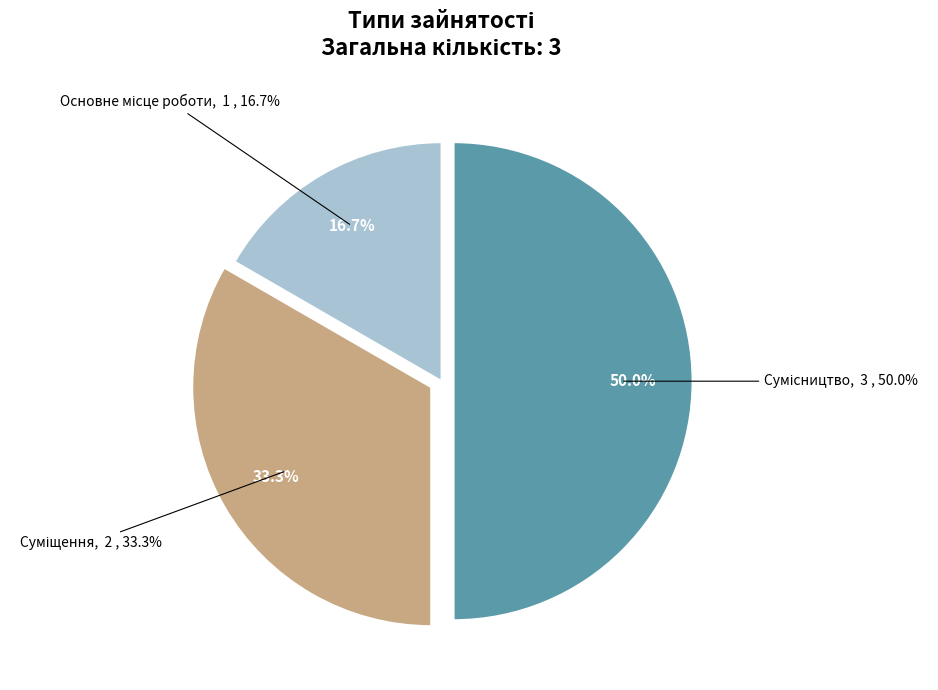

What percentage is the Суміщення slice, to the nearest percent?

33%